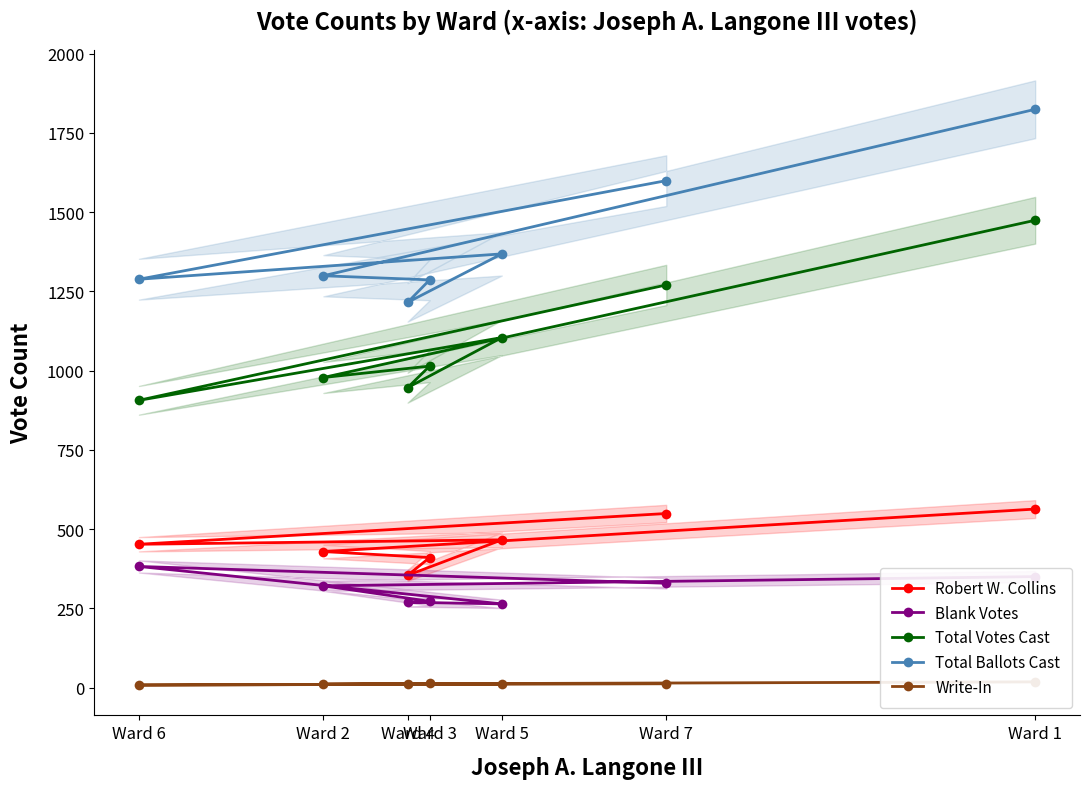

In Total Ballots Cast, how many points are higher than both neighbors (excluding endpoints)?

1